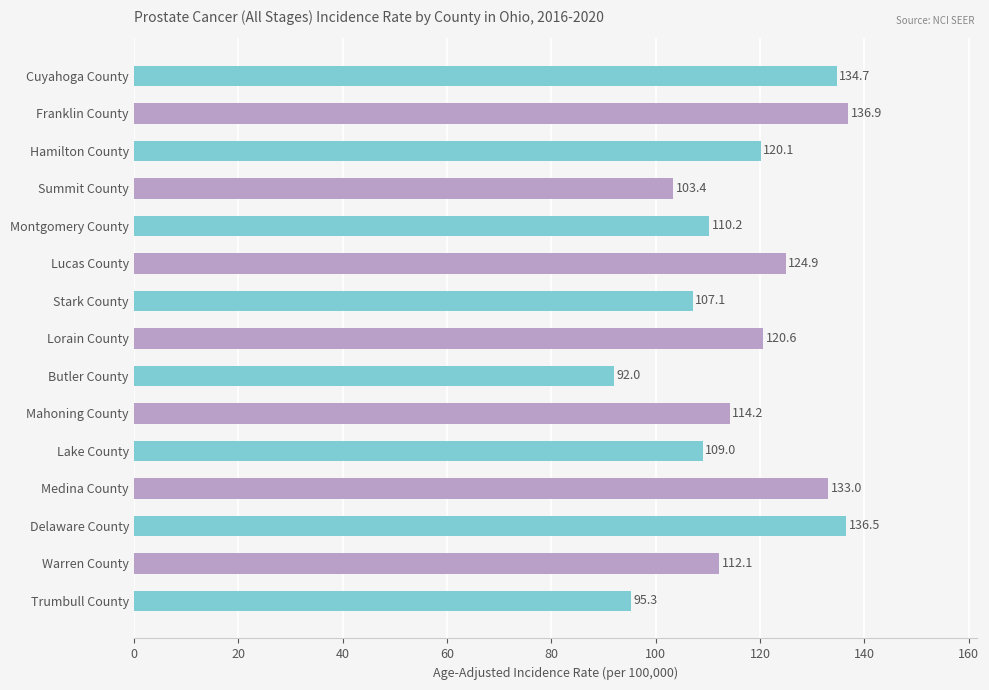

The value at Butler County is 92.0. True or false?

True